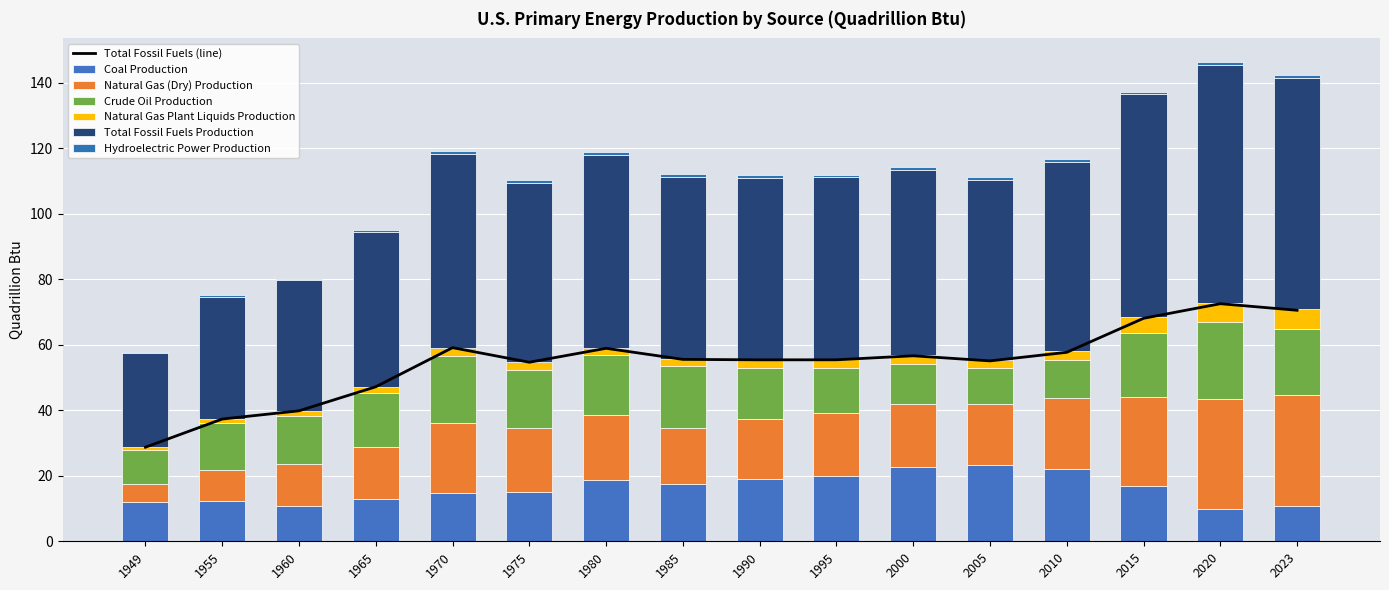

What value does the Natural Gas (Dry) Production series have at 1970?

21.7